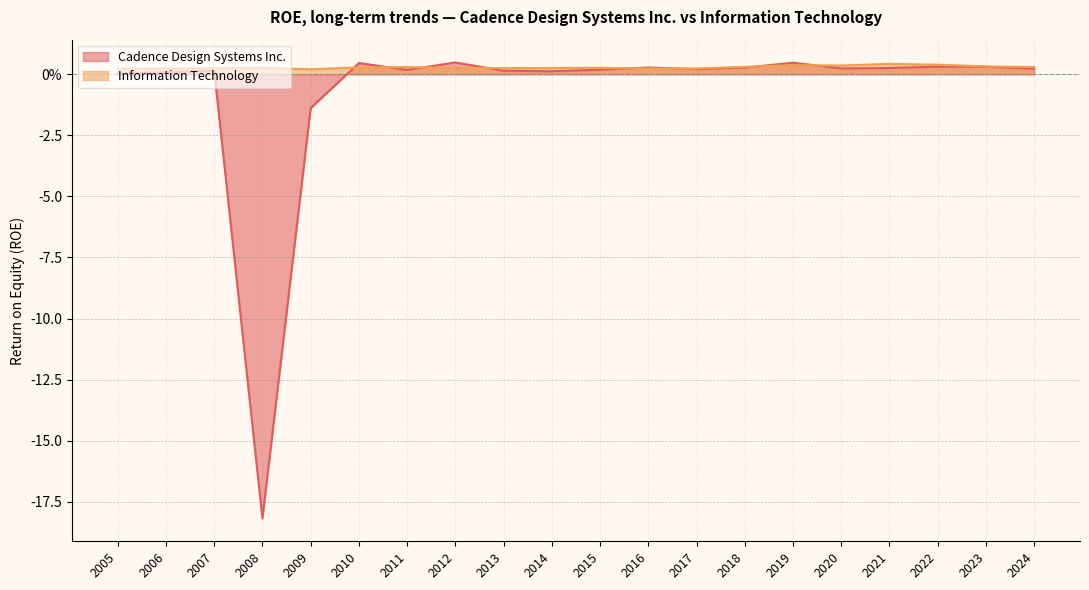

How many lines are shown in the chart?

2